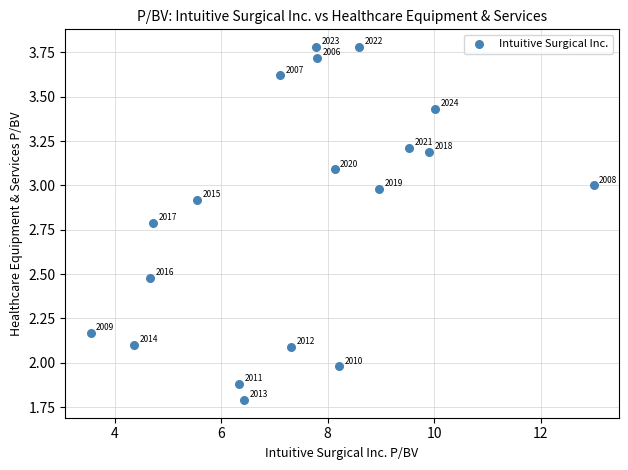

What is the range of Y values (max minus min)?

2.0